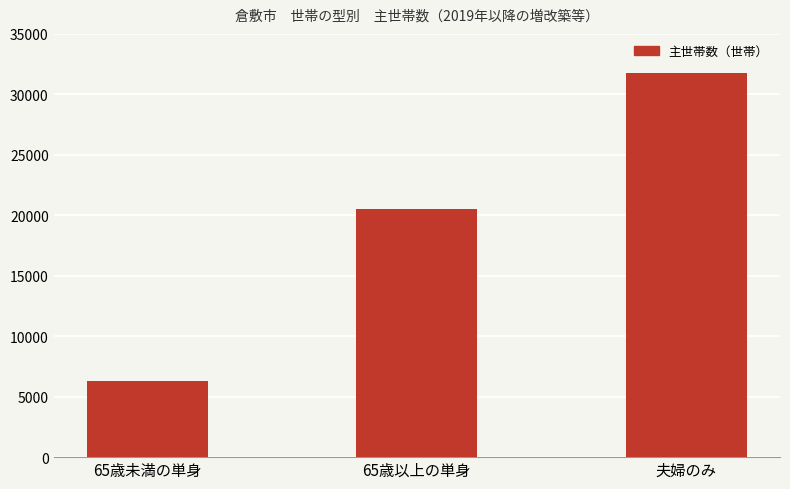

True or false: the data shows 31740 at 夫婦のみ.

True